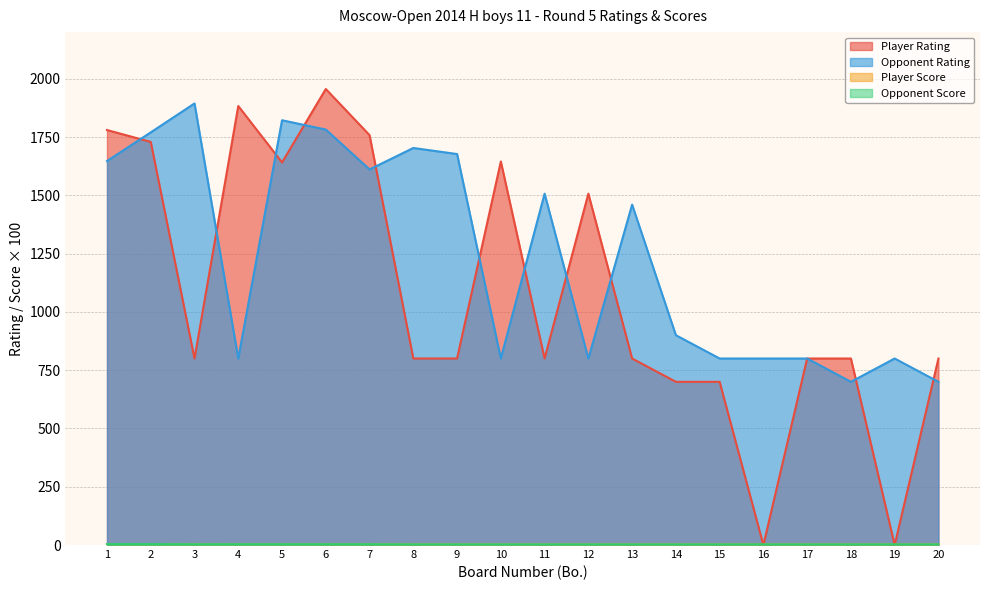

Which series has the widest spread of values?

Player Rating